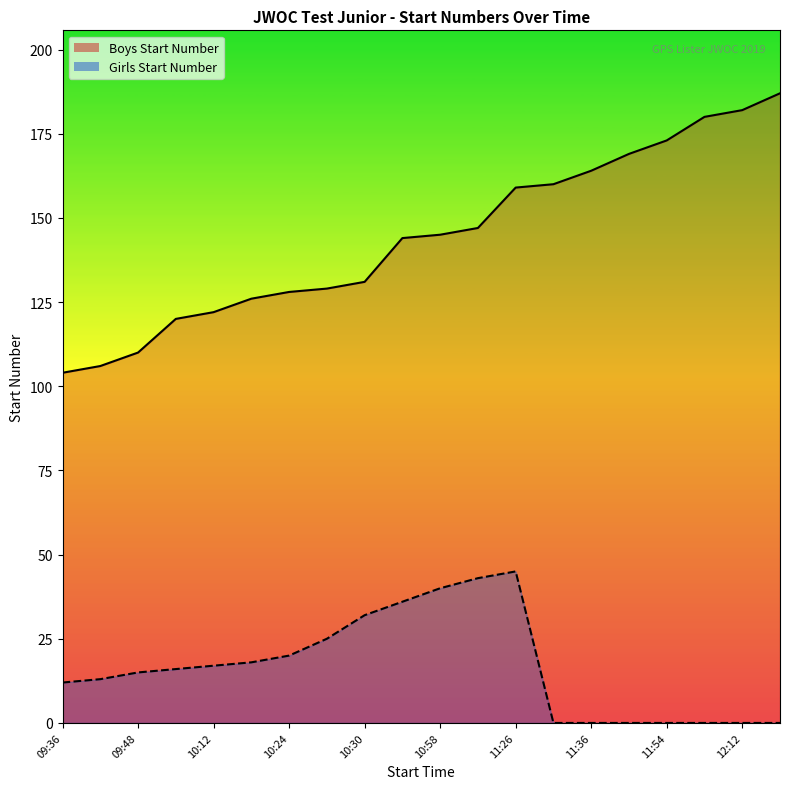

Does the chart have visible grid lines?

No